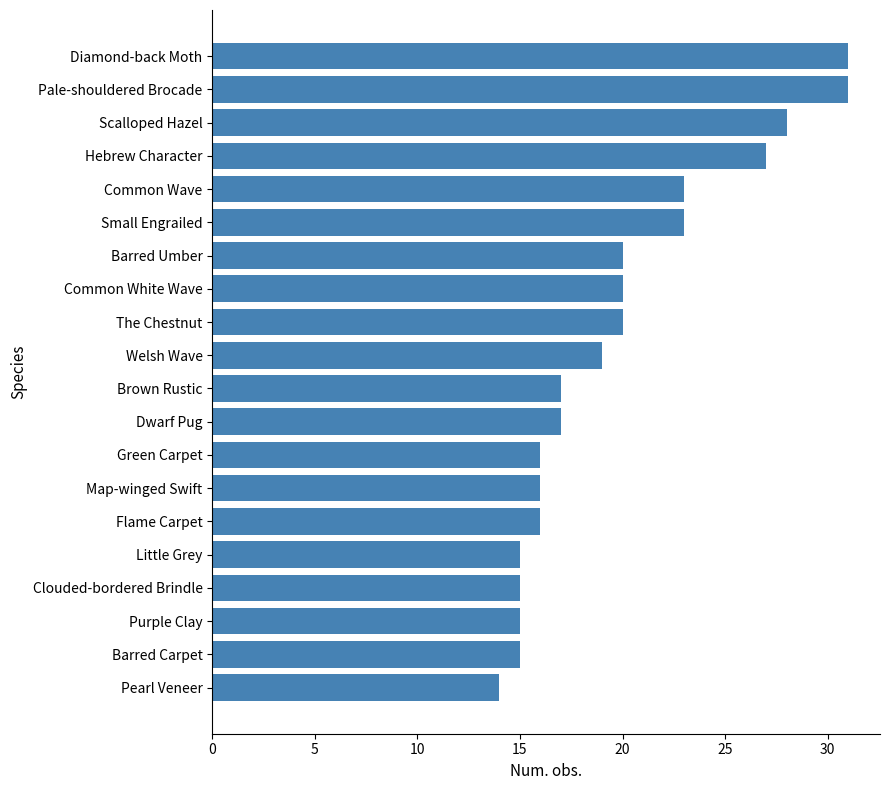

Which label corresponds to the smallest value in the chart?

Pearl Veneer